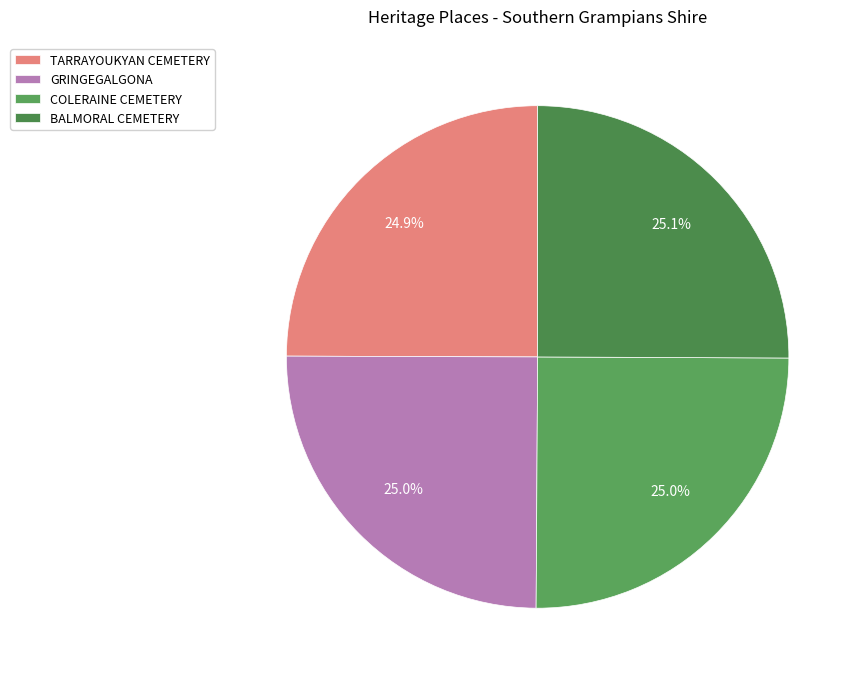

Is there a majority slice in this chart?

No